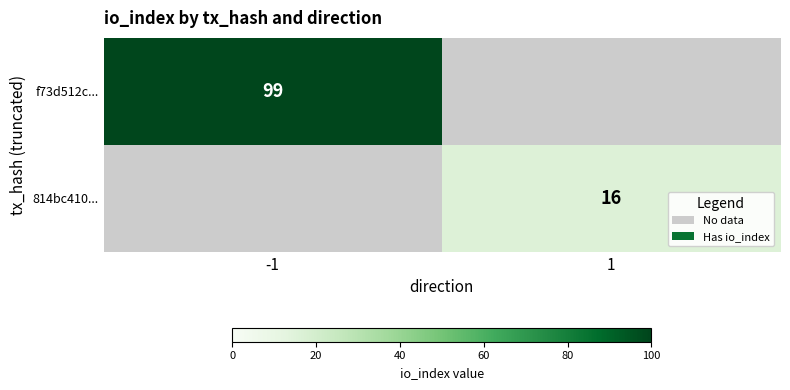

At which category does the chart reach its minimum across all series?

1